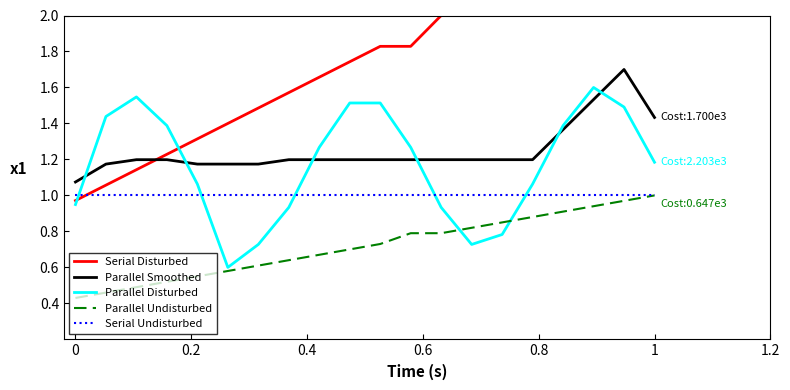

True or false: Parallel Smoothed and Serial Undisturbed cross at least once.

False